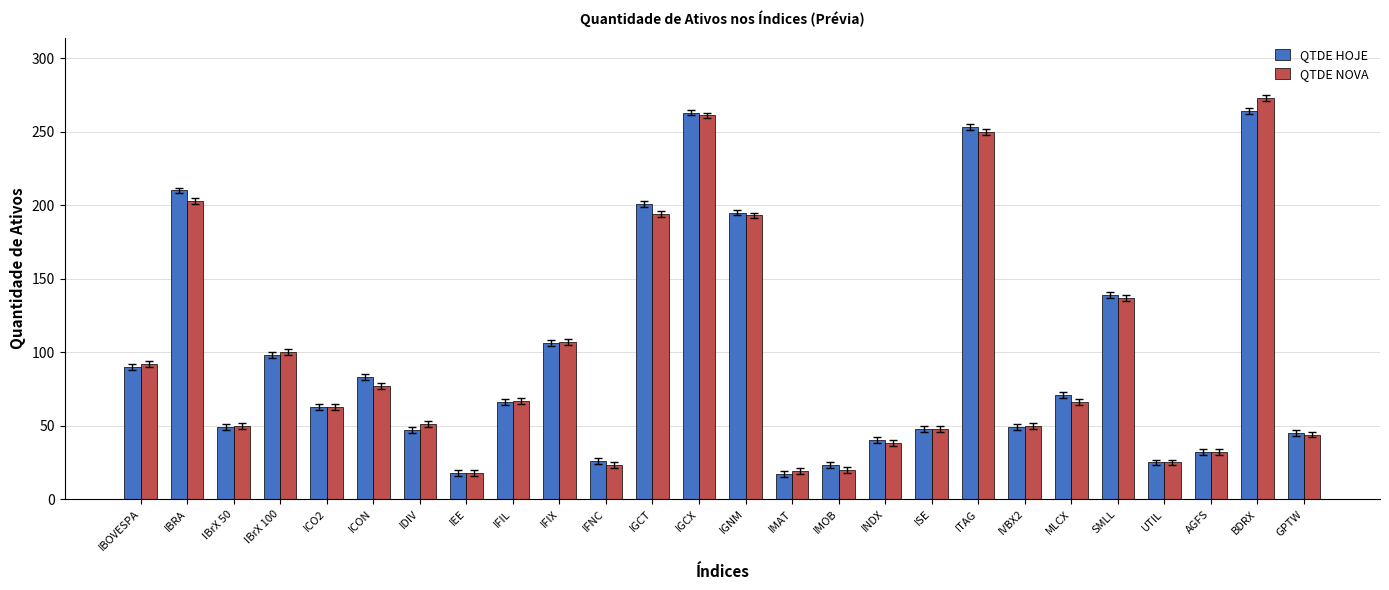

Is it true that QTDE HOJE equals 38 at IMOB?

False